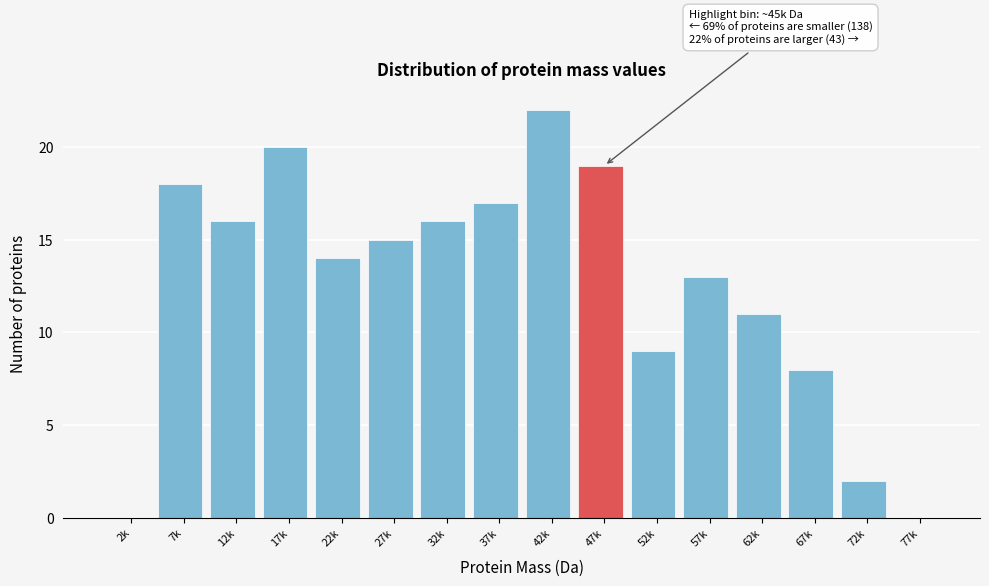

Reading left to right, transcribe all the data shown in this chart.

2k=0	7k=18	12k=16	17k=20	22k=14	27k=15	32k=16	37k=17	42k=22	47k=19	52k=9	57k=13	62k=11	67k=8	72k=2	77k=0